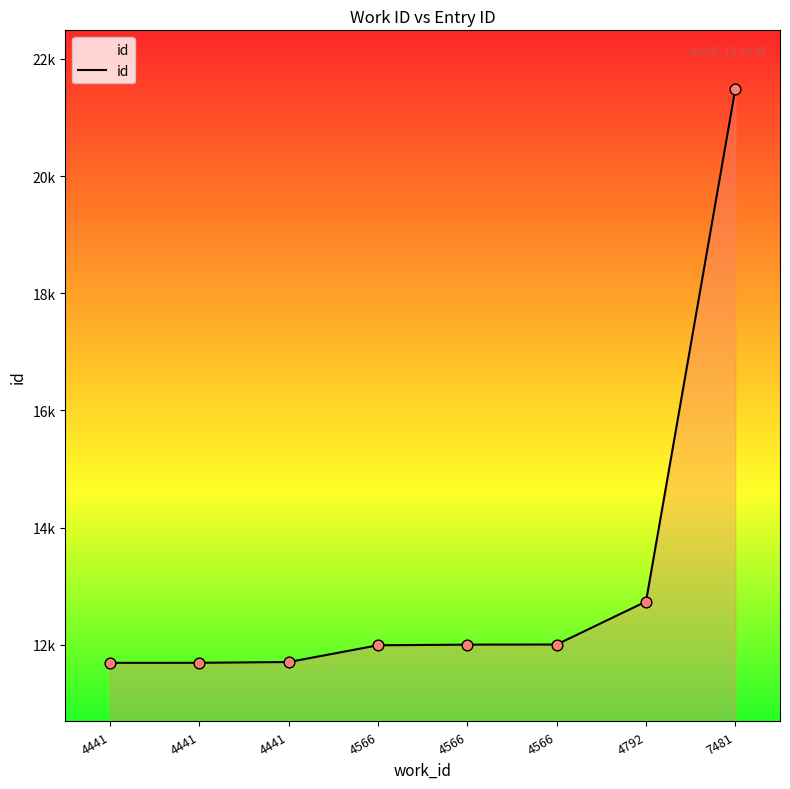

Does the chart have visible grid lines?

No